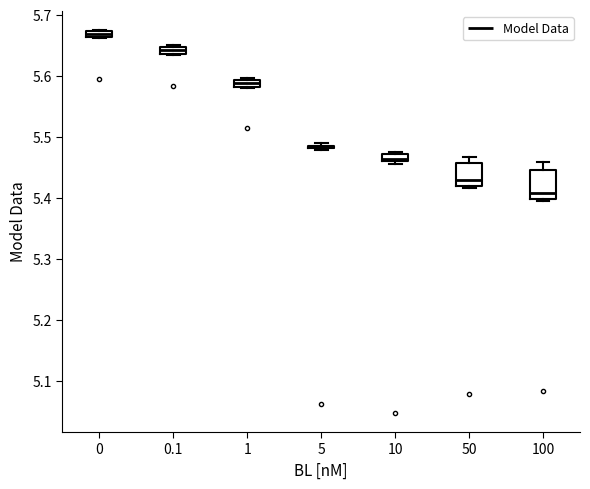

Where does the median line of the box at x = 100 sit on the y-axis? The values are not printed on the chart, so give them approximately, as read against the axis.

5.41